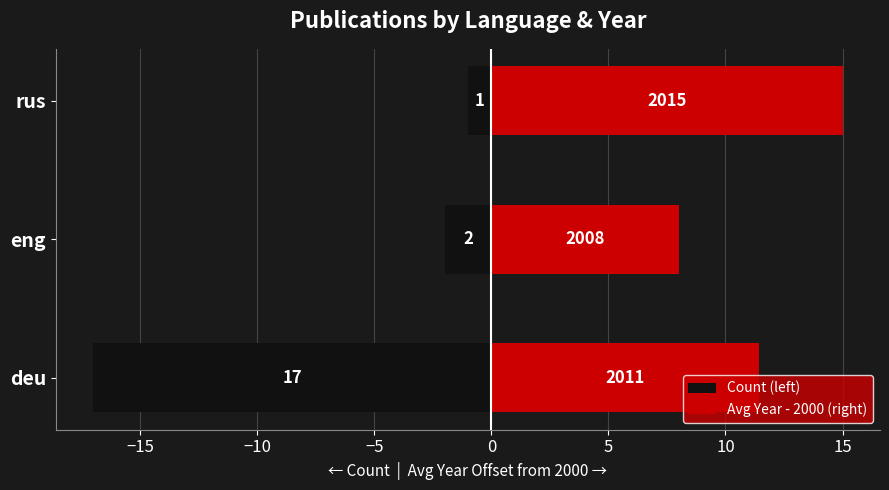

What is the difference between the second highest and minimum values in the Avg Year - 2000 (right) series?

3.4